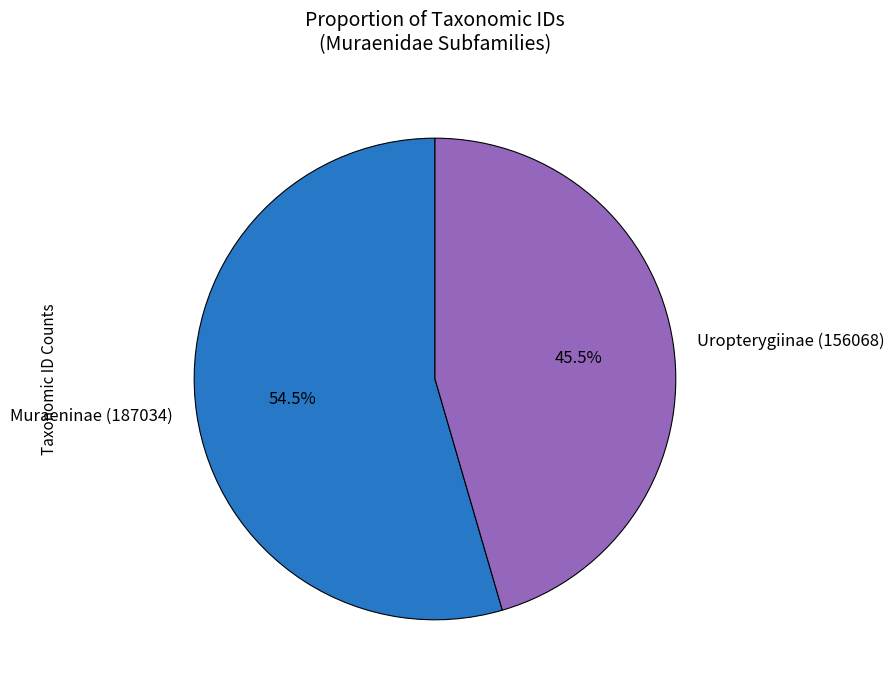

To the nearest percent, what is the difference between the largest and smallest slice percentages?

9%